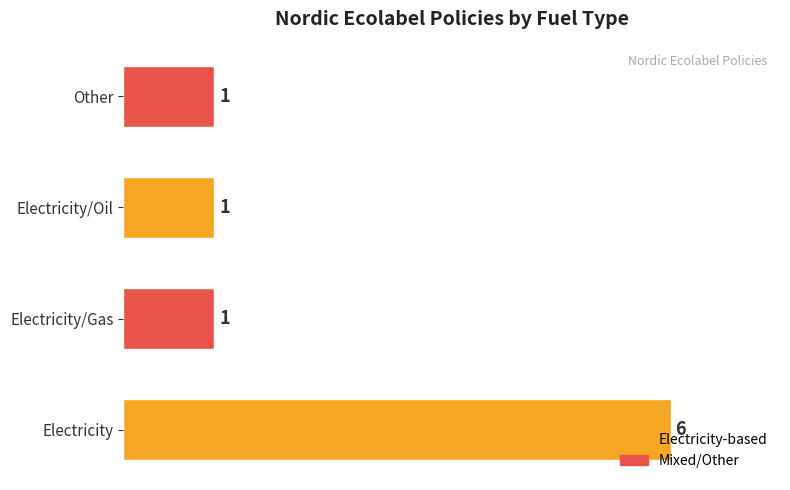

Between Electricity/Gas and Electricity, which is larger?

Electricity